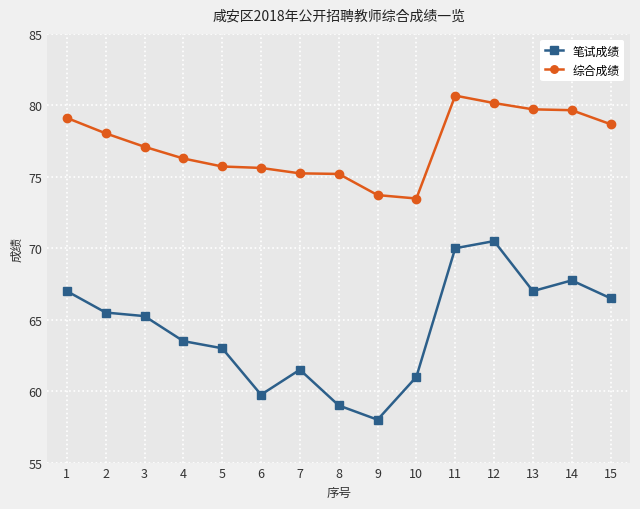

True or false: 综合成绩 and 笔试成绩 intersect in this chart.

False